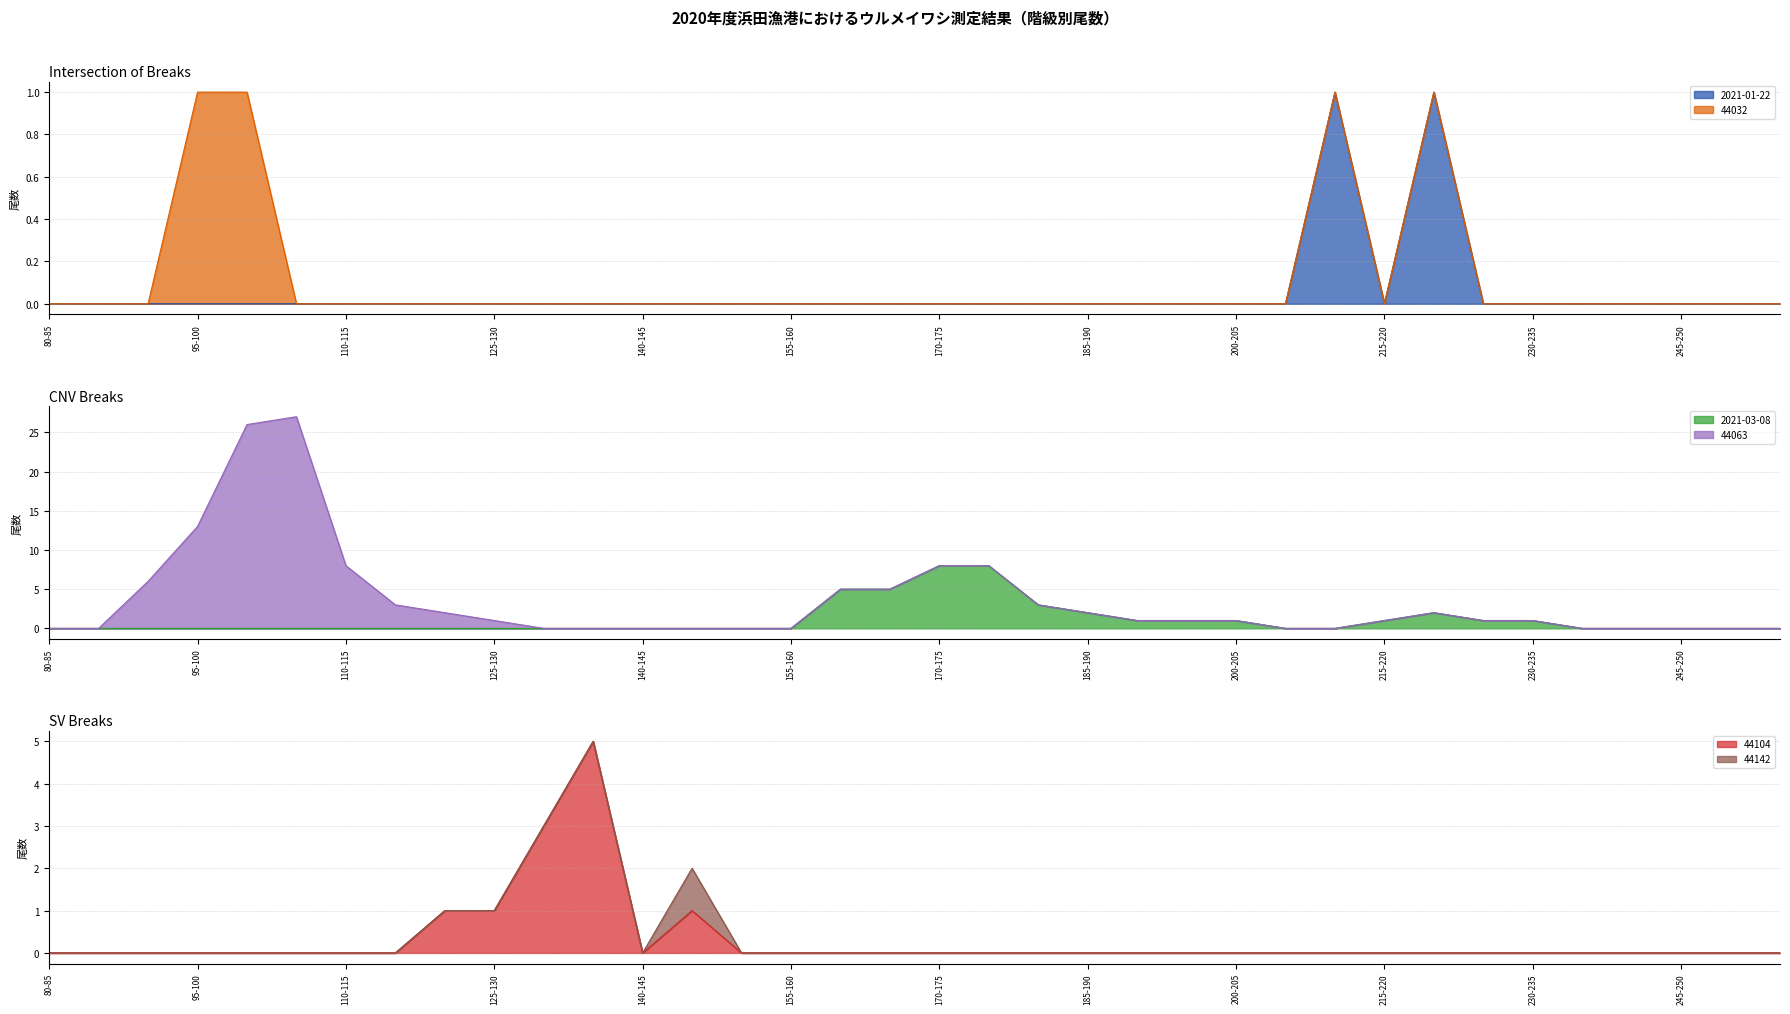

True or false: 2021-03-08 and 2021-01-22 intersect in this chart.

True